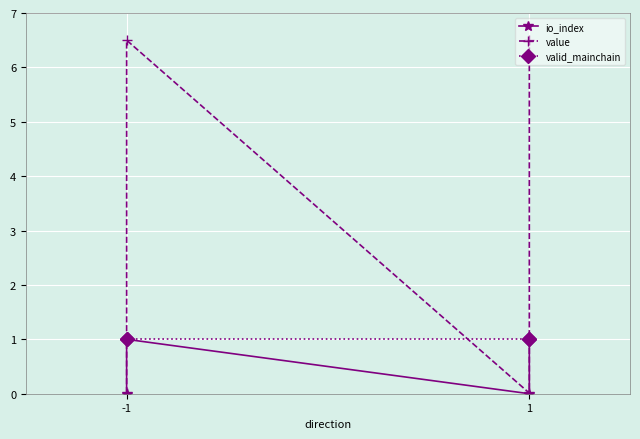

What are all the series names shown in the legend?

io_index, value, valid_mainchain